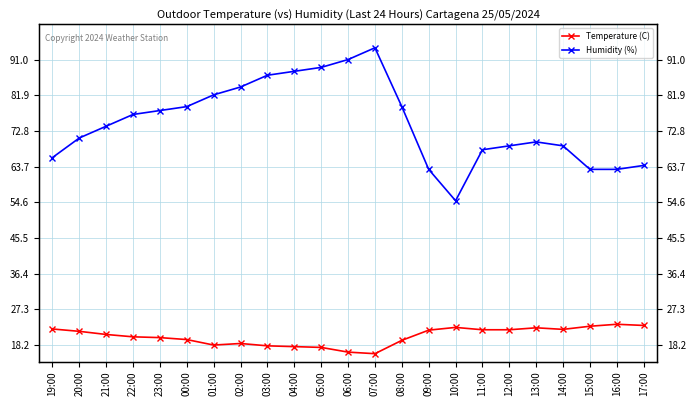

True or false: Humidity (%) and Temperature (C) cross at least once.

False